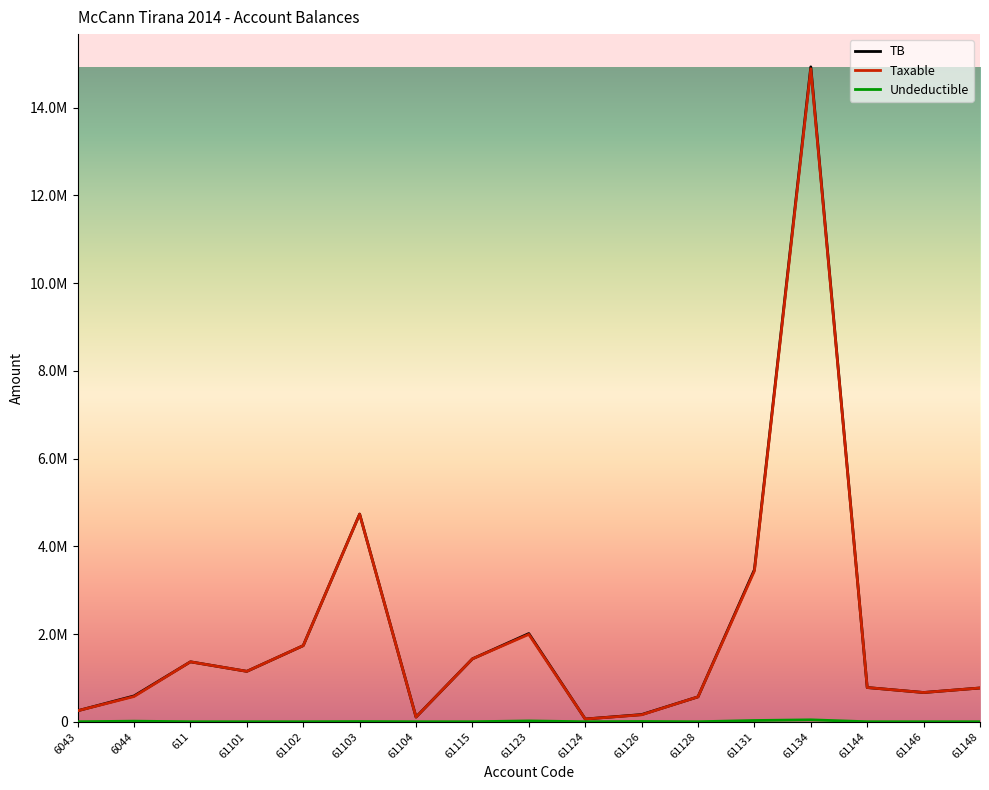

Reading right to left, extract all data points from this chart.

TB: 61148=769080.9	61146=666085.5	61144=779642.1	61134=14931158.8	61131=3465988.5	61128=567460.5	61126=163090.0	61124=61813.2	61123=2010362.2	61115=1434003.2	61104=105900.0	61103=4735066.9	61102=1735151.5	61101=1149043.7	611=1366068.5	6044=588118.9	6043=250227.1
Taxable: 61148=769080.9	61146=666085.5	61144=779642.1	61134=14887859.8	61131=3437988.5	61128=567460.5	61126=157990.0	61124=61813.2	61123=1991862.2	61115=1433753.2	61104=105900.0	61103=4731146.9	61102=1735151.5	61101=1149043.7	611=1366068.5	6044=575296.9	6043=250227.1
Undeductible: 61148=0.0	61146=0.0	61144=0.0	61134=43299.0	61131=28000.0	61128=0.0	61126=5100.0	61124=0.0	61123=18500.0	61115=250.0	61104=0.0	61103=3920.0	61102=0.0	61101=0.0	611=0.0	6044=12822.0	6043=0.0